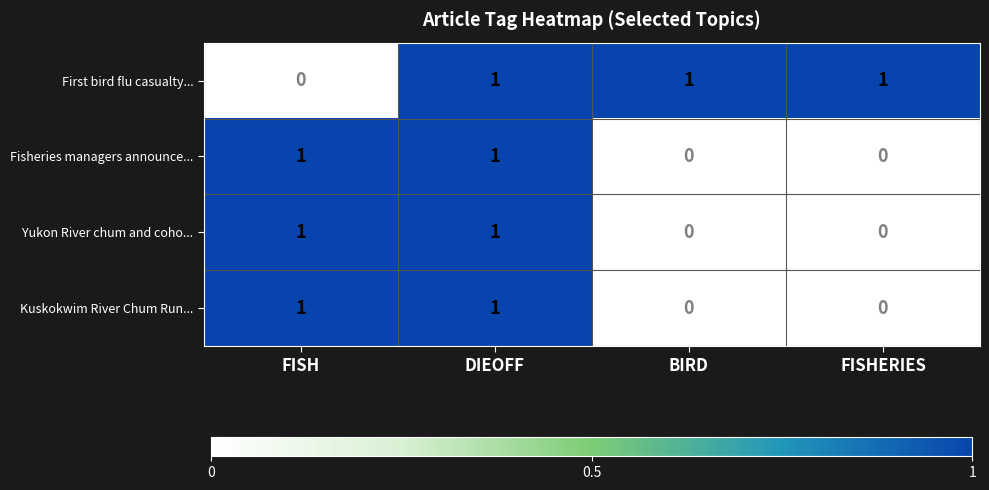

The value of Yukon River chum and coho... at BIRD is 0. True or false?

True